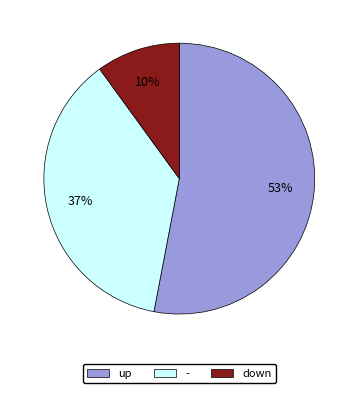

Is there any slice that represents more than half of the pie?

Yes